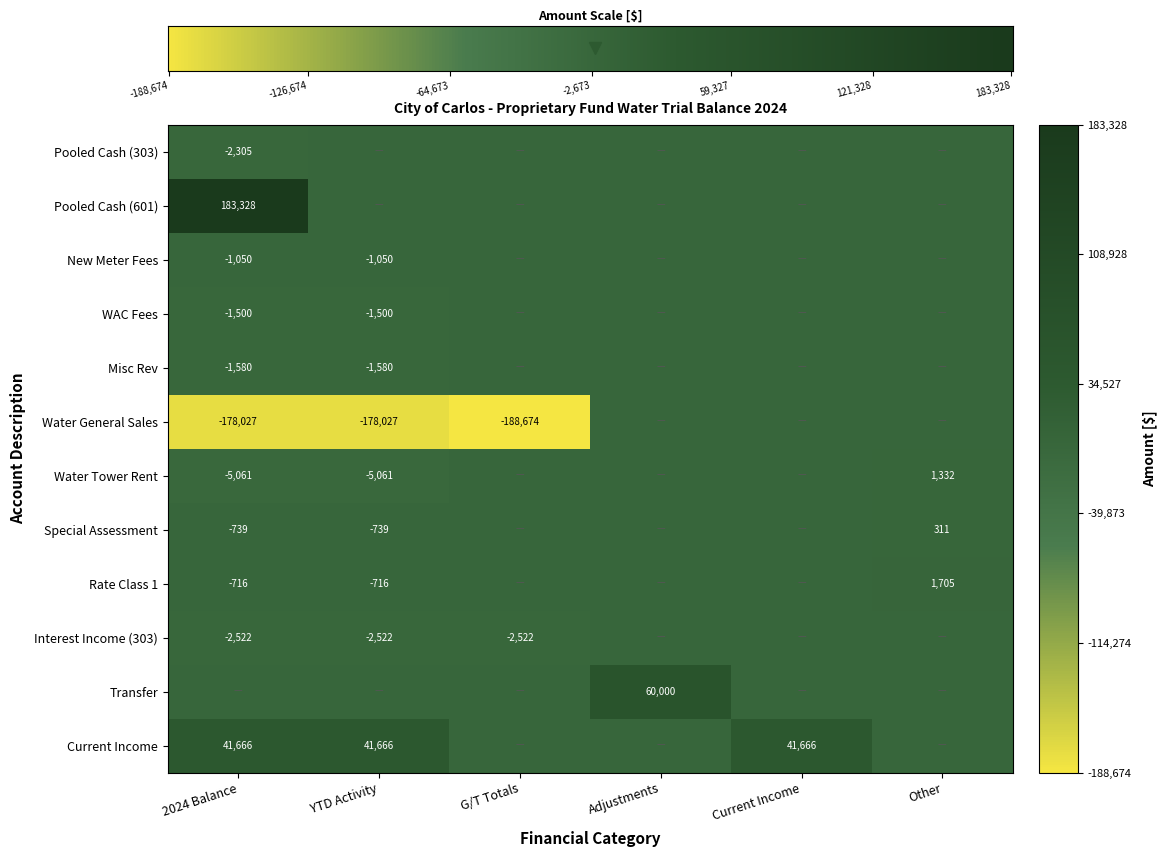

Which category has the lowest value across all series?

G/T Totals